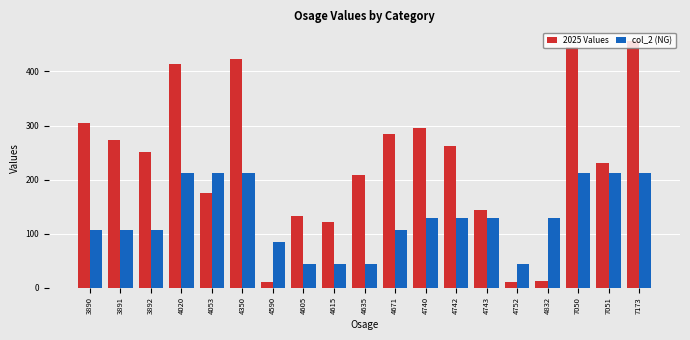

Count the number of data series in this chart.

2